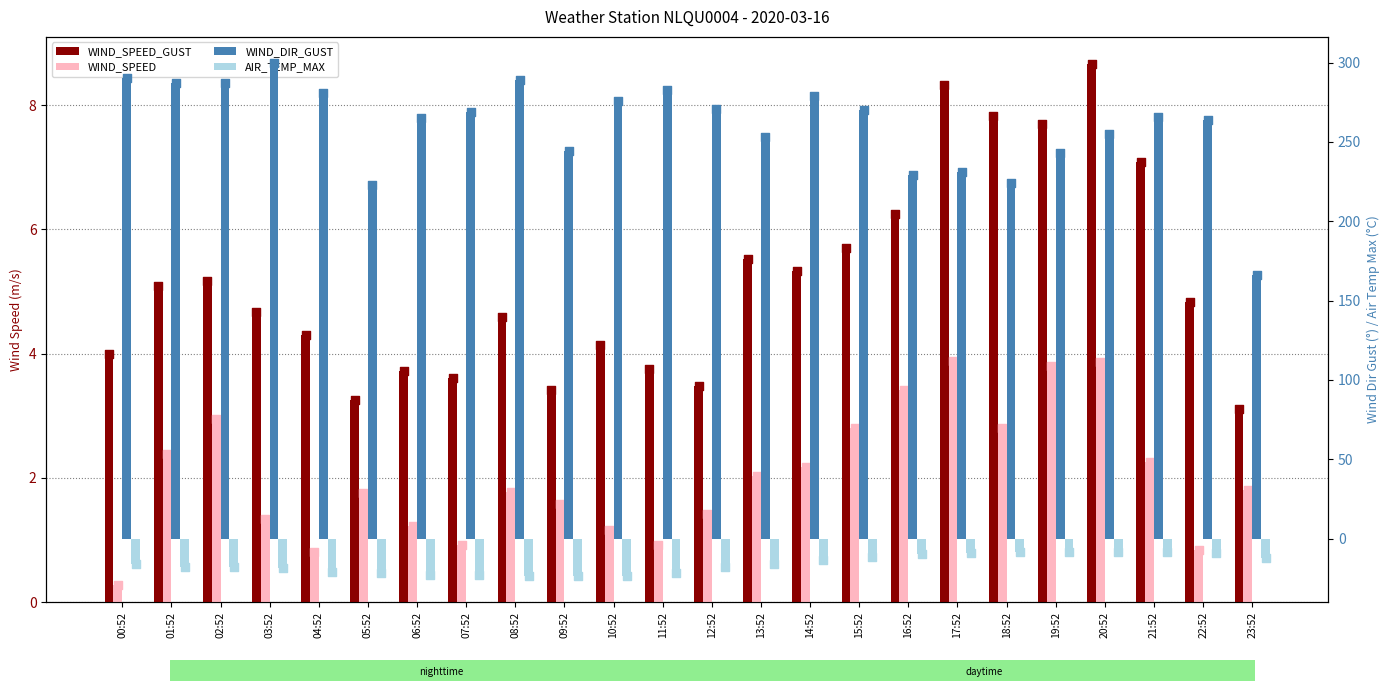

At which category is the sum across all series the highest?

03:52